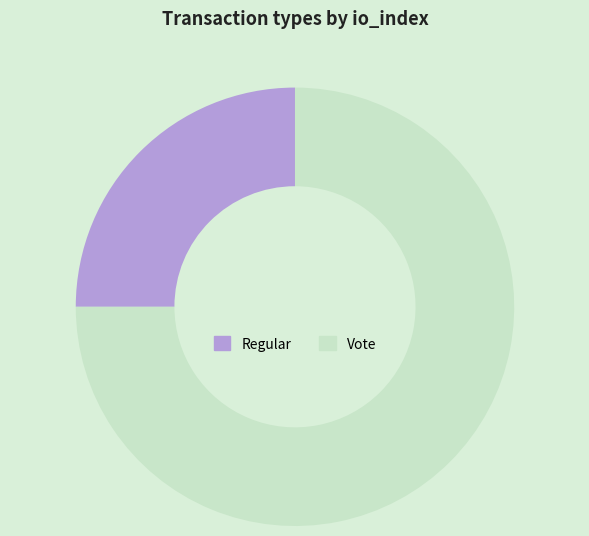

True or false: Vote accounts for 66% of the total.

False